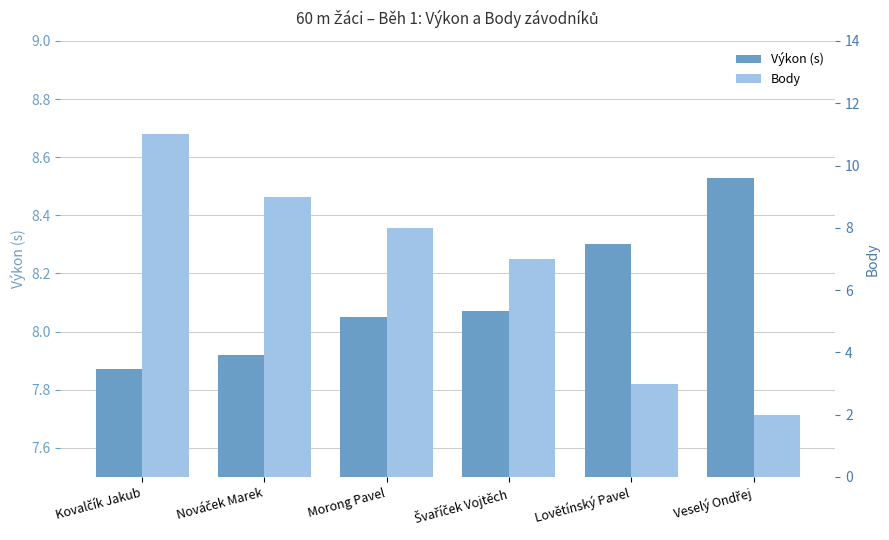

How many bars are there in total?

12